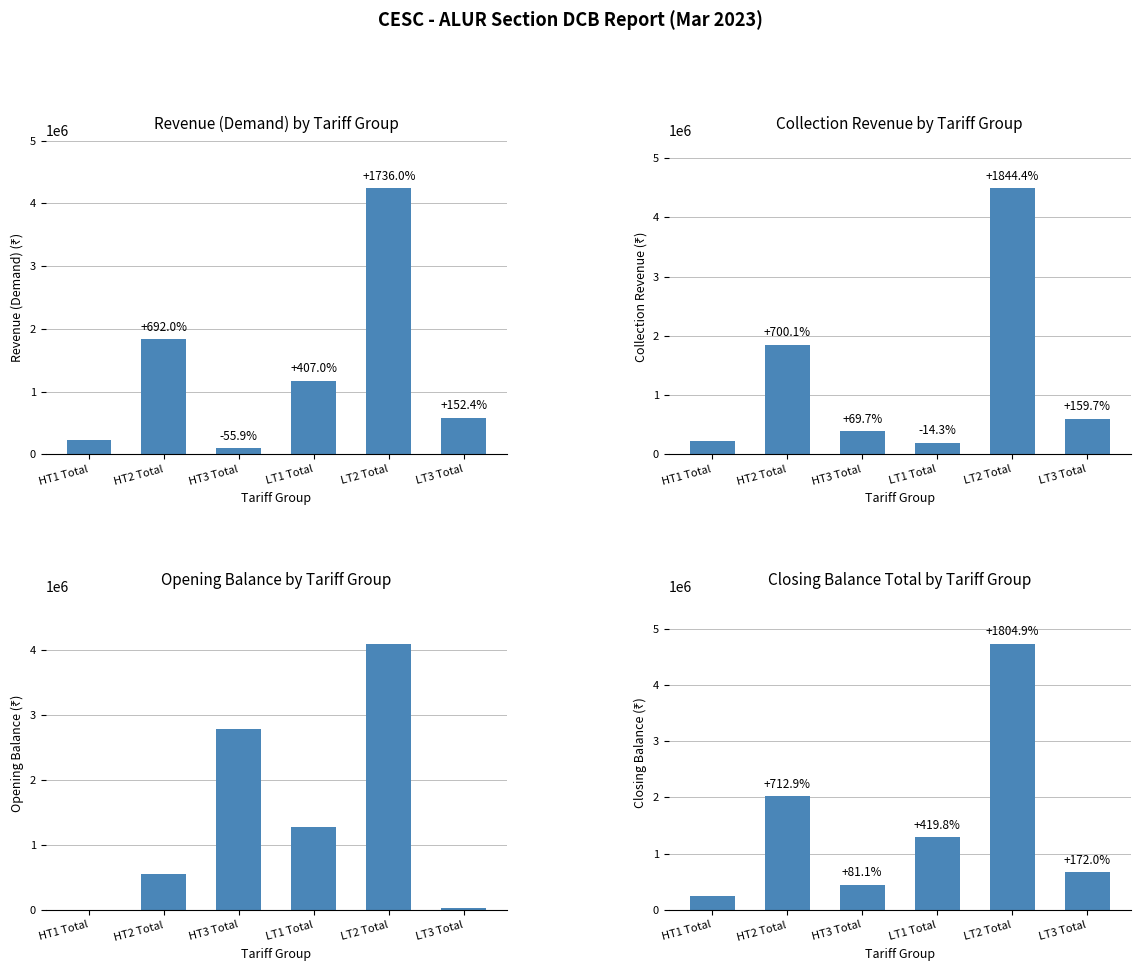

At which label is Opening Balance closest to 2049882?

HT3 Total